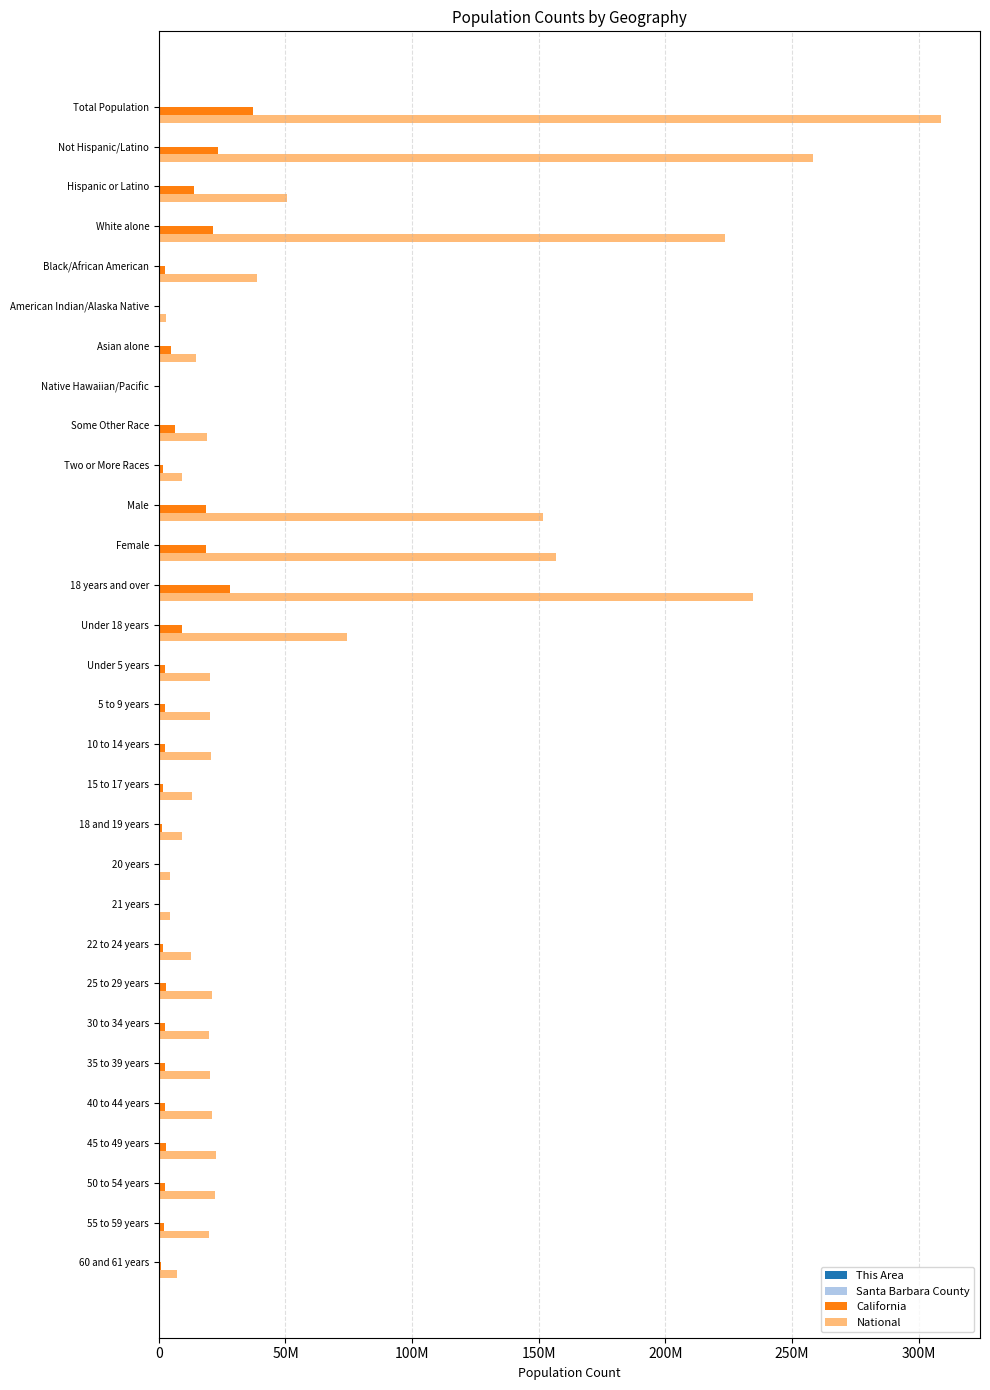

What is the label of the 10th bar from the right?

20